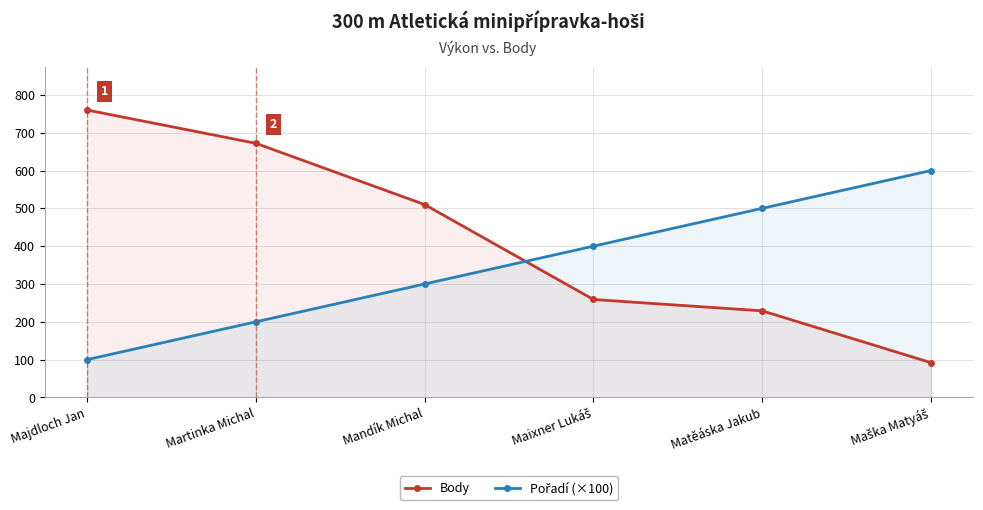

Does the chart have visible grid lines?

Yes